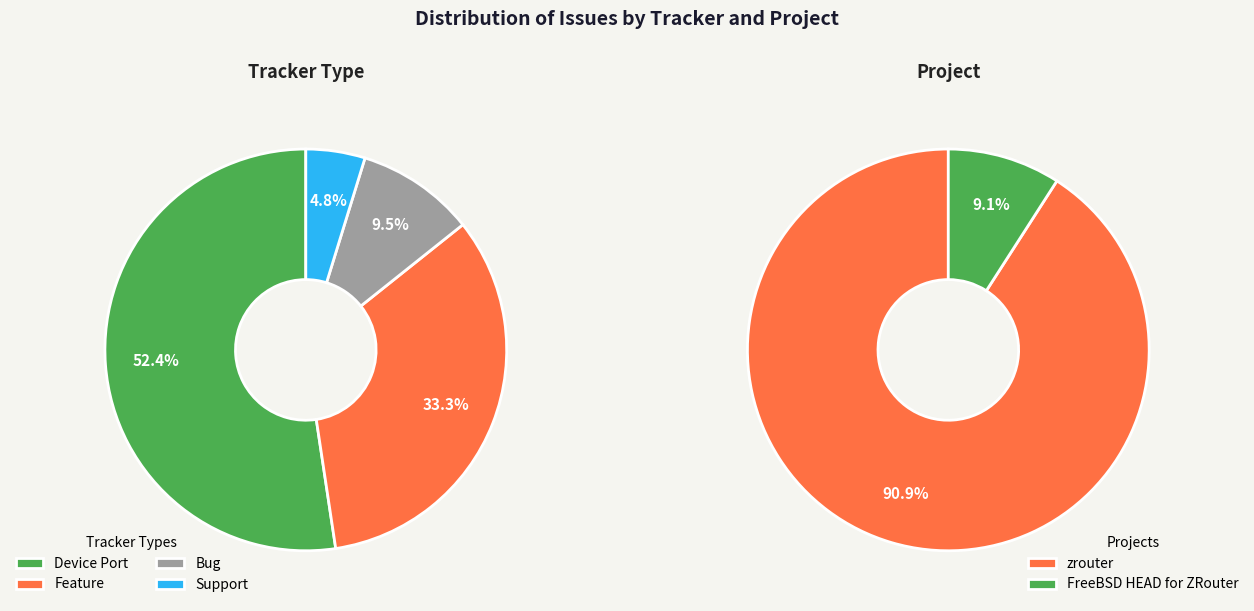

How many slices are in this pie chart?

4